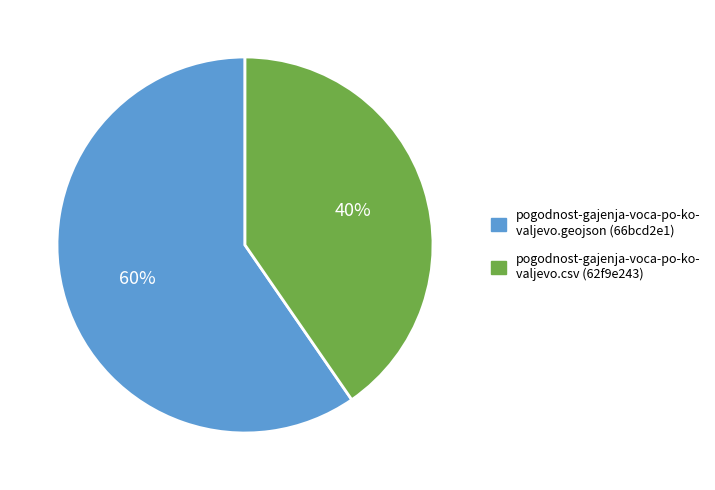

Approximately how many times larger is the value at pogodnost-gajenja-voca-po-ko- valjevo.geojson (66bcd2e1) compared to pogodnost-gajenja-voca-po-ko- valjevo.csv (62f9e243)?

1.5